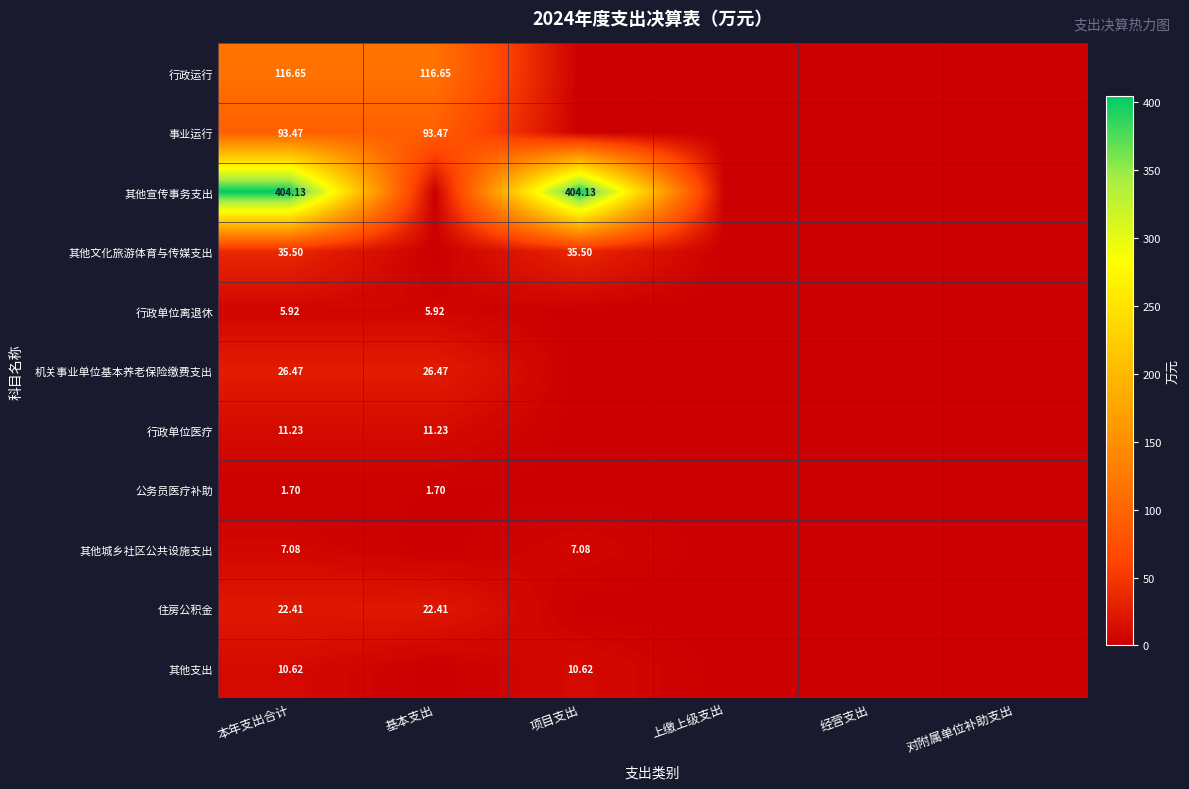

What is the difference between the highest and lowest values at 基本支出?

116.7